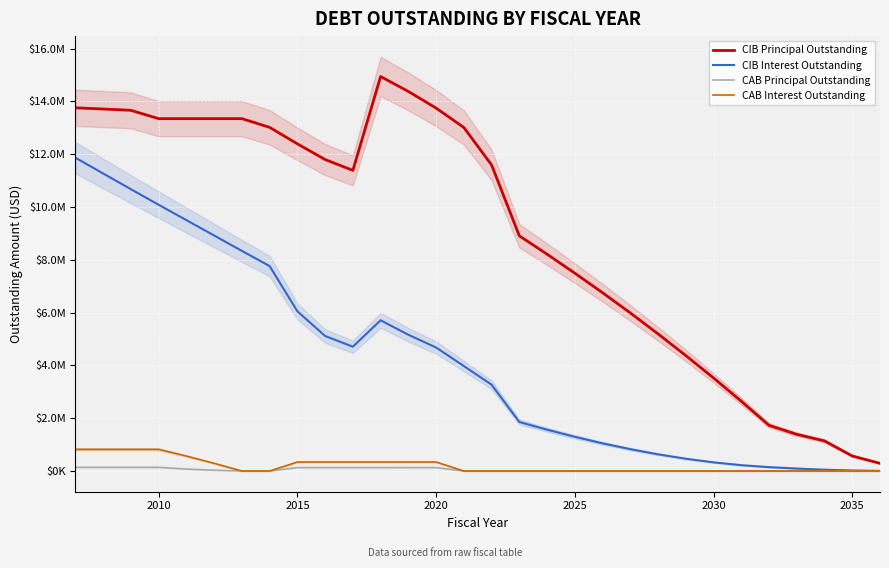

What is the difference between the highest and lowest values at 2020?

13620002.7